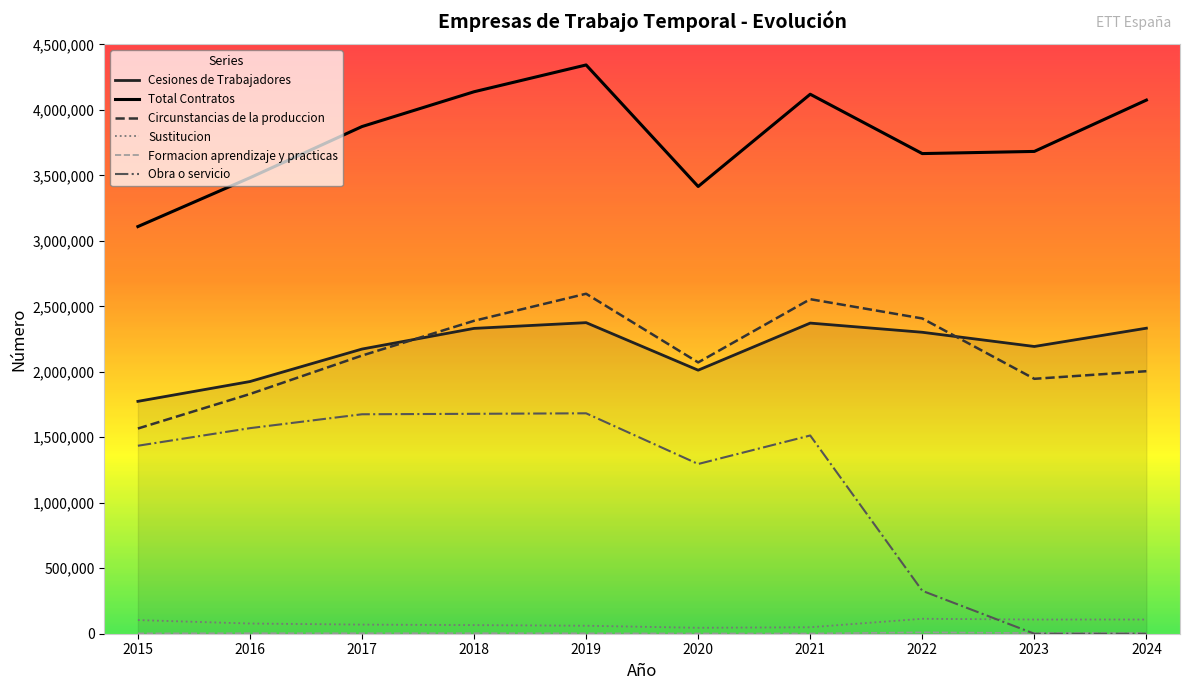

Between 2015 and 2024, which series saw the biggest shift?

Obra o servicio